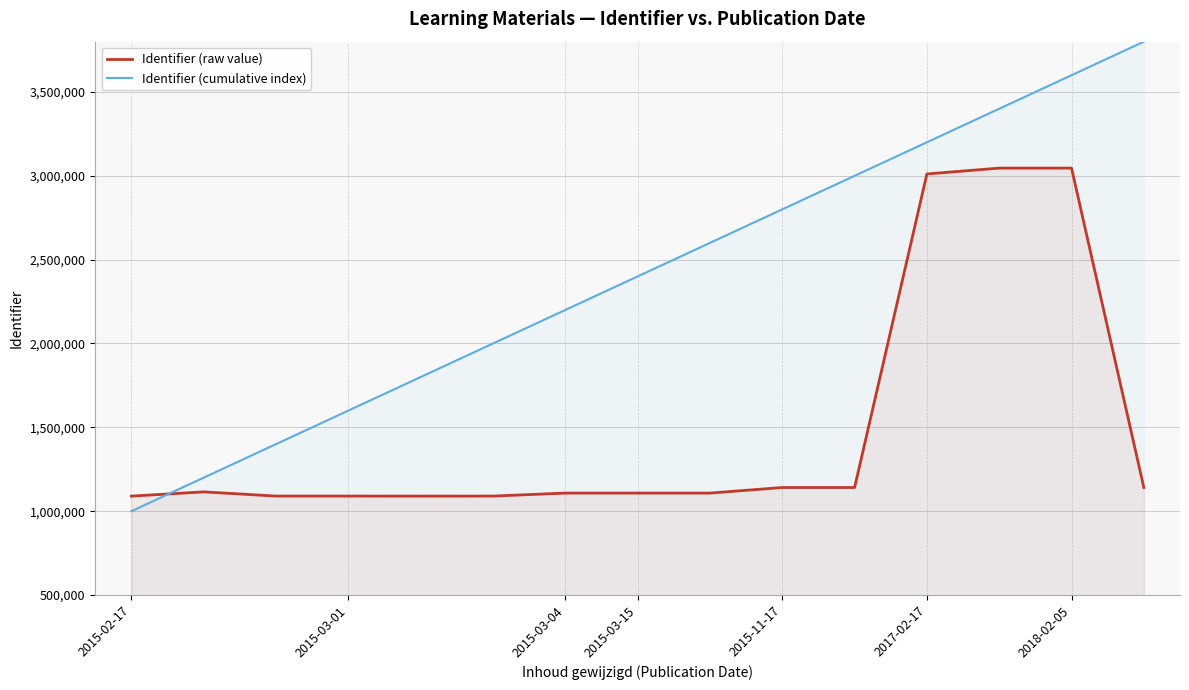

What is the spread (max minus min) of values at 2017-02-17?

188934